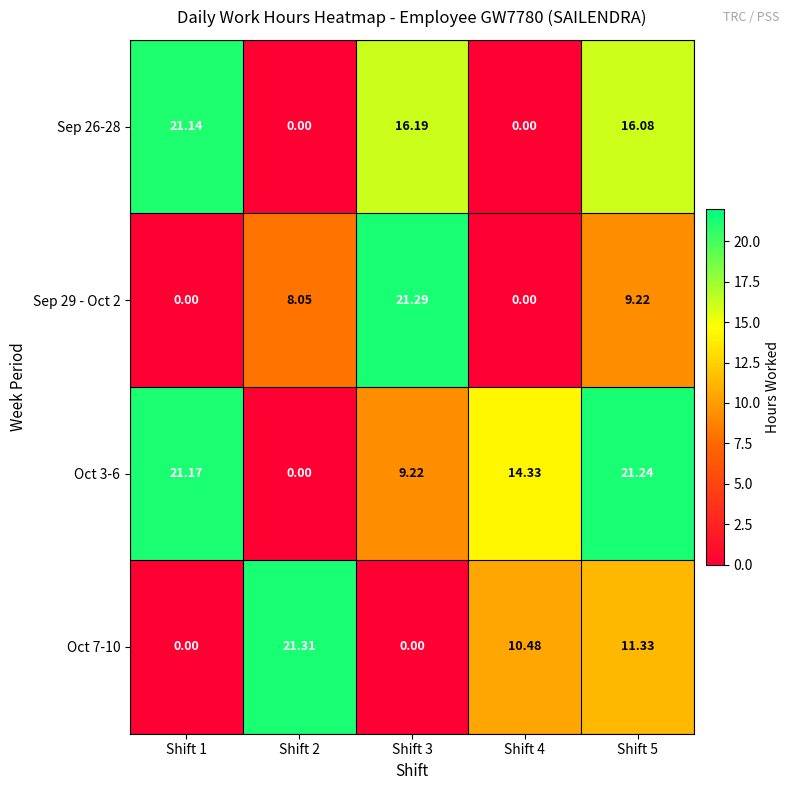

At which category does the chart reach its peak across all series?

Shift 2